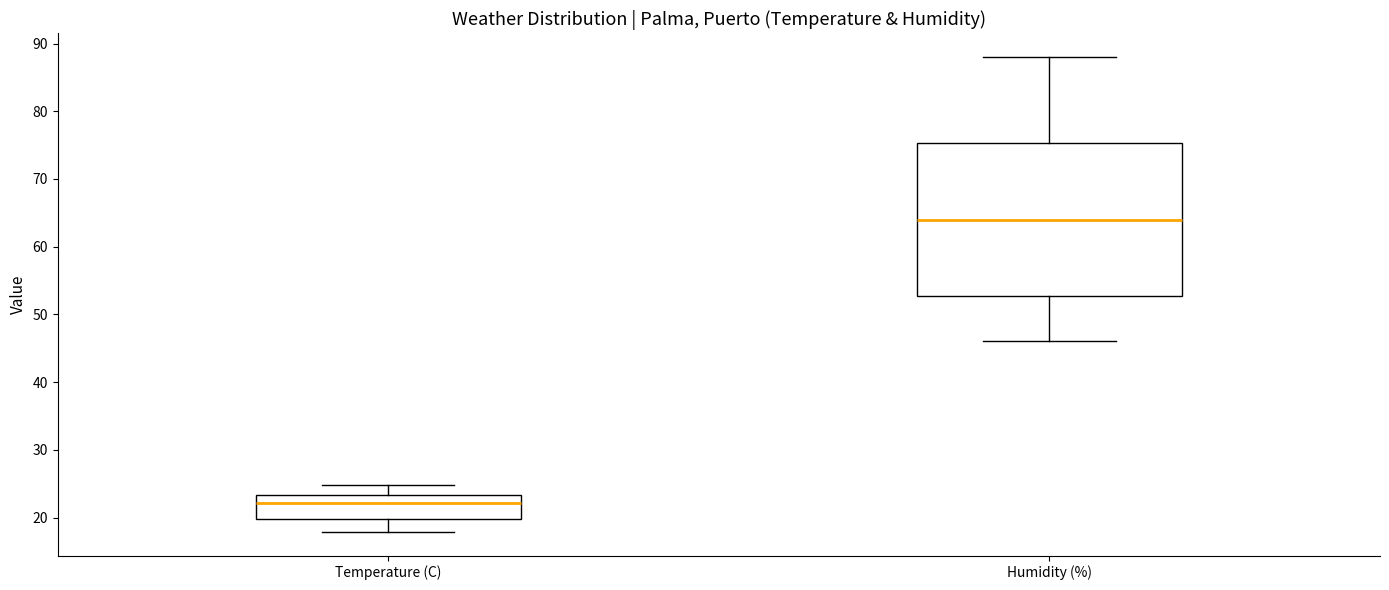

Reading left to right, read every box against the y-axis: the position of its median line, the range the box covers, and the ends of its whiskers. The values are not printed on the chart, so give them approximately, as read against the axis.

Temperature (C): median 22, box 20 to 23, whiskers 18 to 25
Humidity (%): median 64, box 53 to 75, whiskers 46 to 88